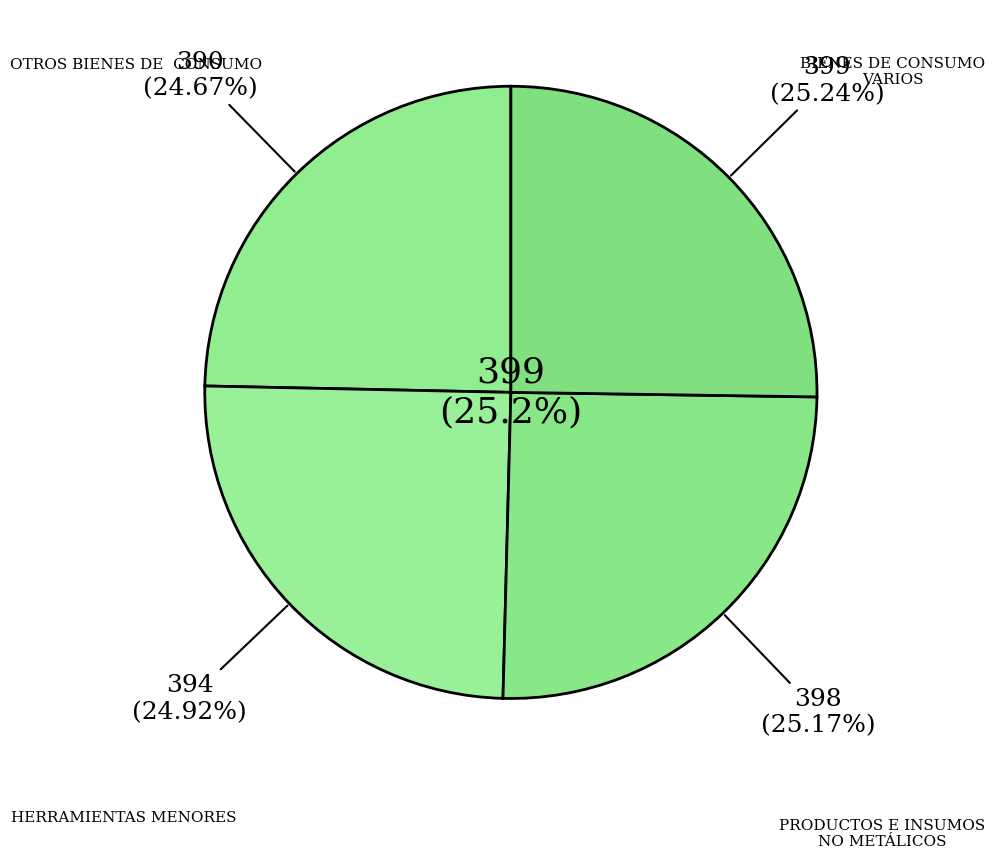

Count the number of slices in the pie.

4